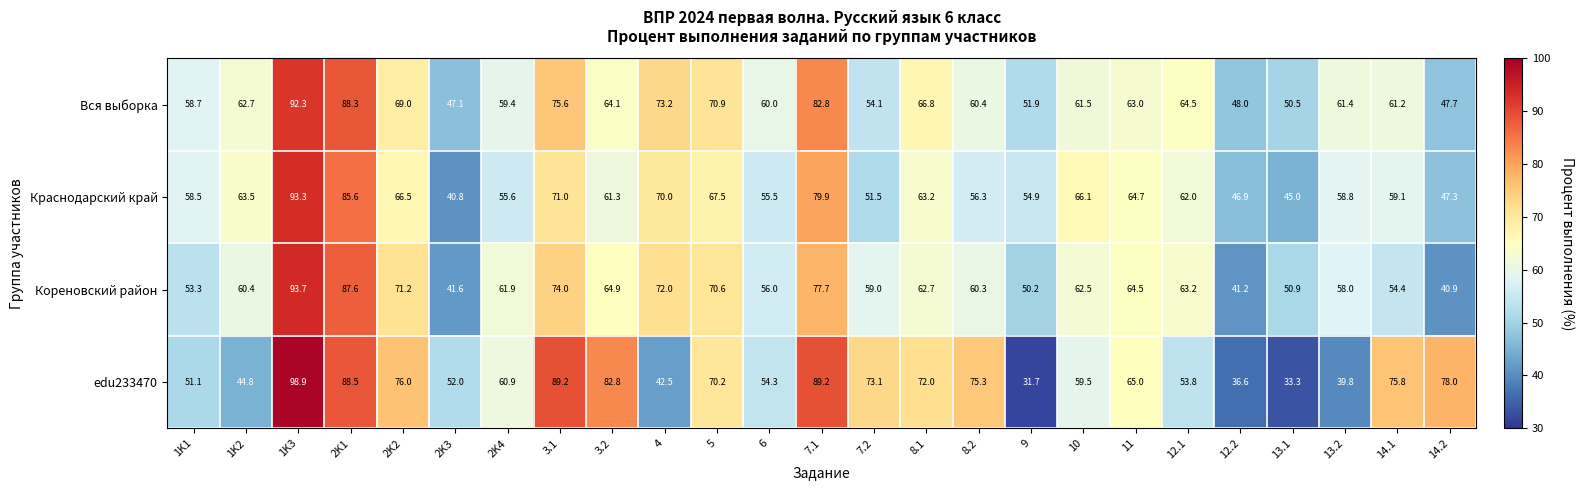

Rank the series at 8.1 from highest to lowest value.

edu233470, Вся выборка, Краснодарский край, Кореновский район